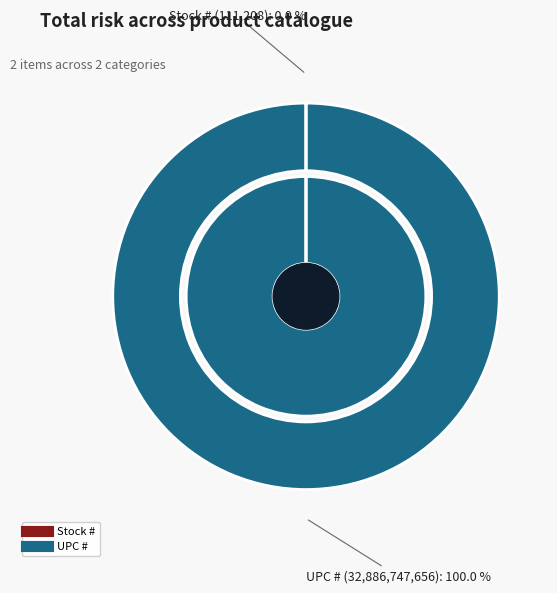

To the nearest percent, what is the combined percentage of UPC # and Stock #?

100%